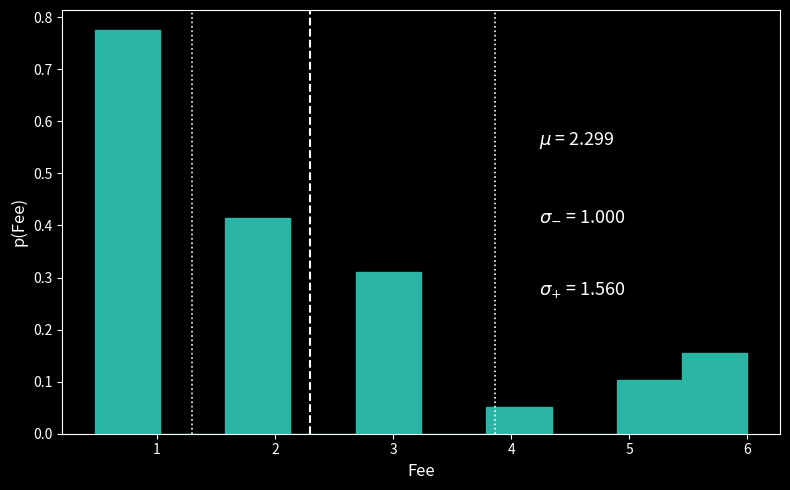

Reading left to right, list every bar in this chart as the range it spans on the x-axis followed by its height. Neither the bar edges nor the heights are printed on the chart, so give them approximately, as read against the axes.

0.5 to 1.0: 0.78
1.0 to 1.6: 0
1.6 to 2.1: 0.41
2.1 to 2.7: 0
2.7 to 3.2: 0.31
3.2 to 3.8: 0
3.8 to 4.3: 0.05
4.3 to 4.9: 0
4.9 to 5.4: 0.10
5.4 to 6.0: 0.16